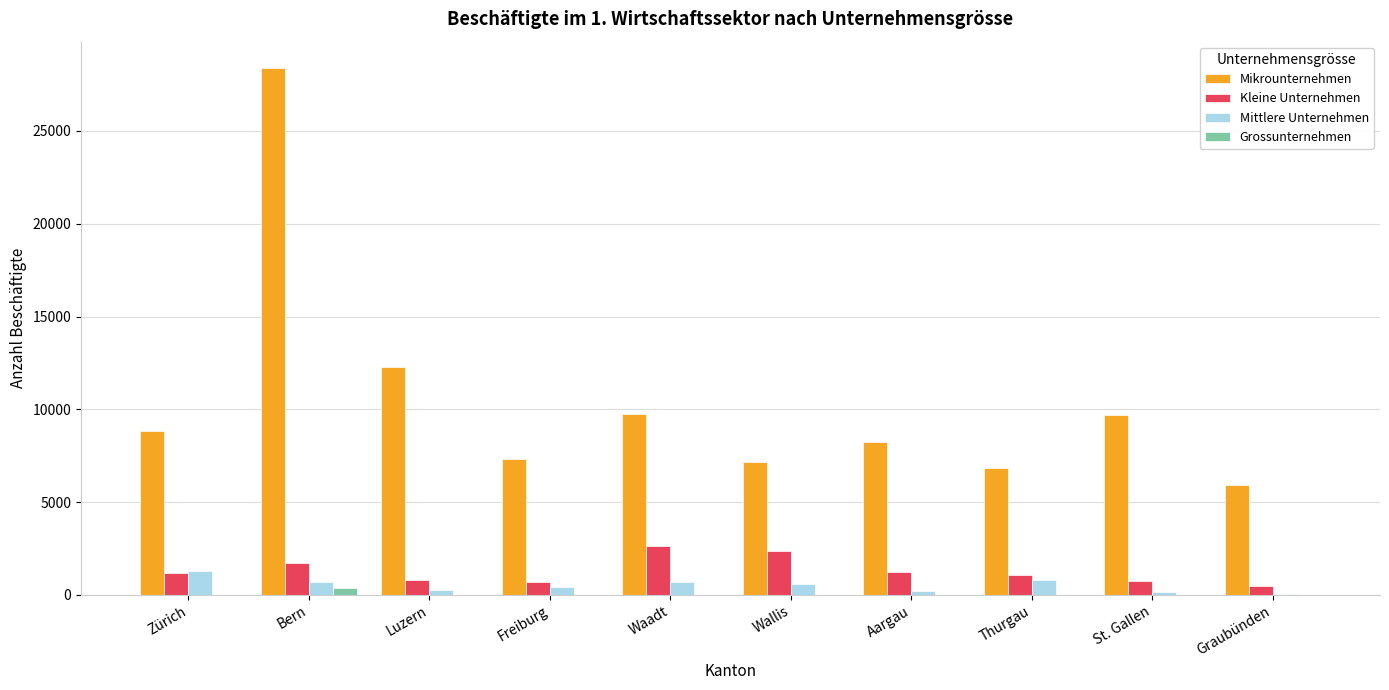

Does the chart contain stacked bars?

No